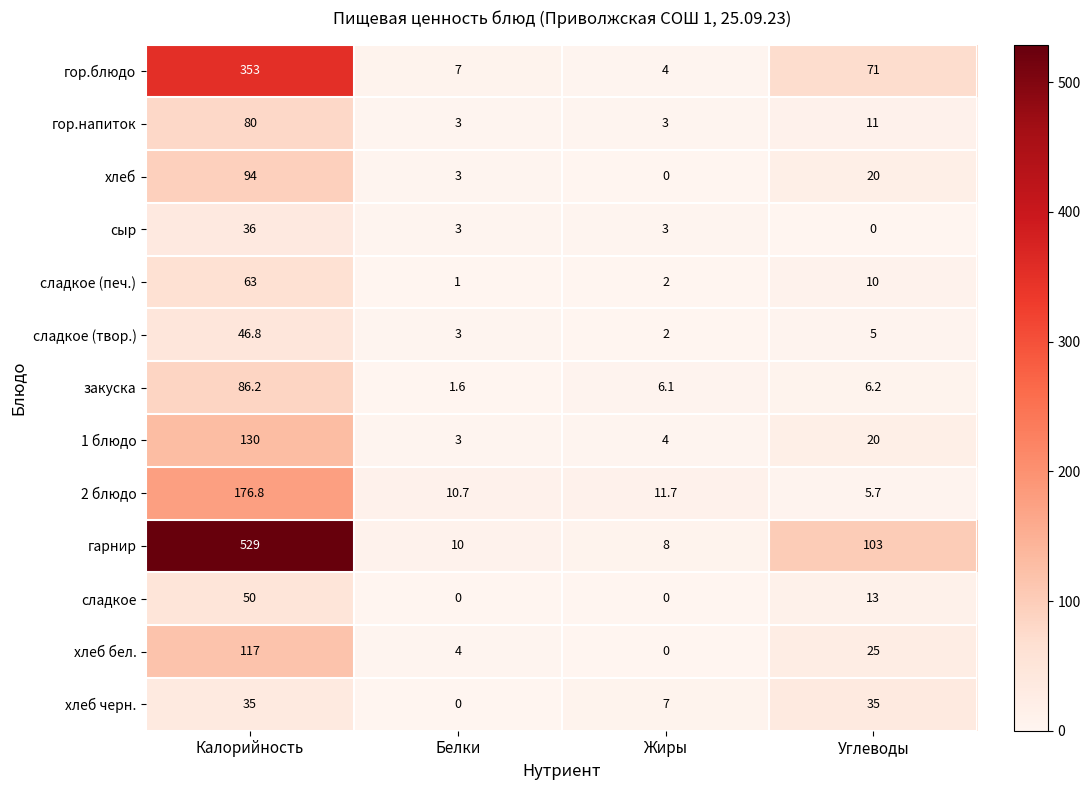

Is the value of сладкое at Белки greater than the value of 2 блюдо at Жиры?

No